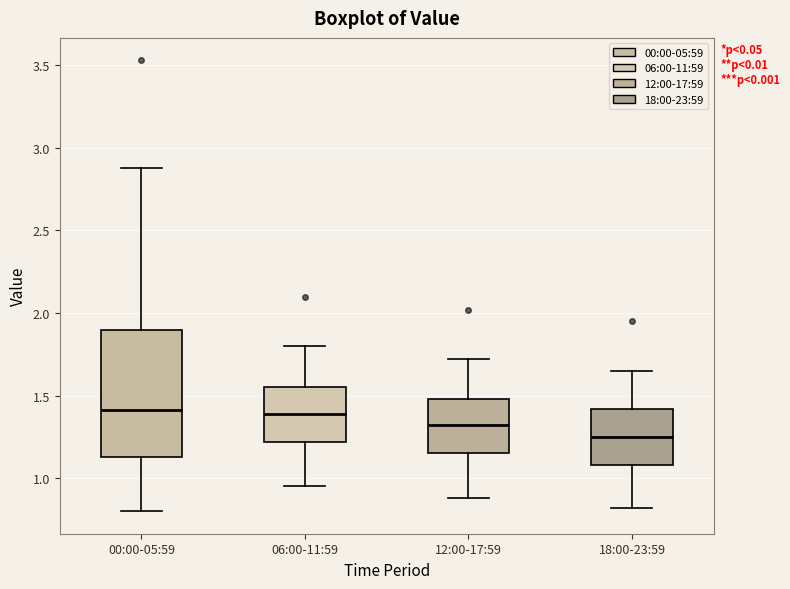

Reading left to right, read every box against the y-axis: the position of its median line, the range the box covers, and the ends of its whiskers. The values are not printed on the chart, so give them approximately, as read against the axis.

00:00-05:59: median 1.40, box 1.15 to 1.90, whiskers 0.80 to 2.90
06:00-11:59: median 1.40, box 1.20 to 1.55, whiskers 0.95 to 1.80
12:00-17:59: median 1.30, box 1.15 to 1.50, whiskers 0.90 to 1.70
18:00-23:59: median 1.25, box 1.10 to 1.40, whiskers 0.80 to 1.65